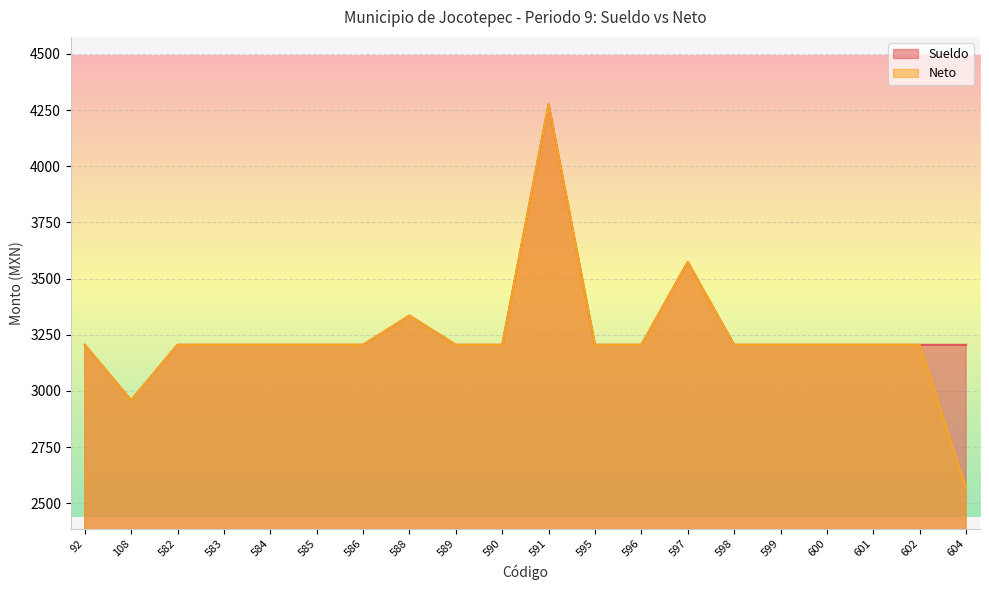

How many series are shown in this chart?

2